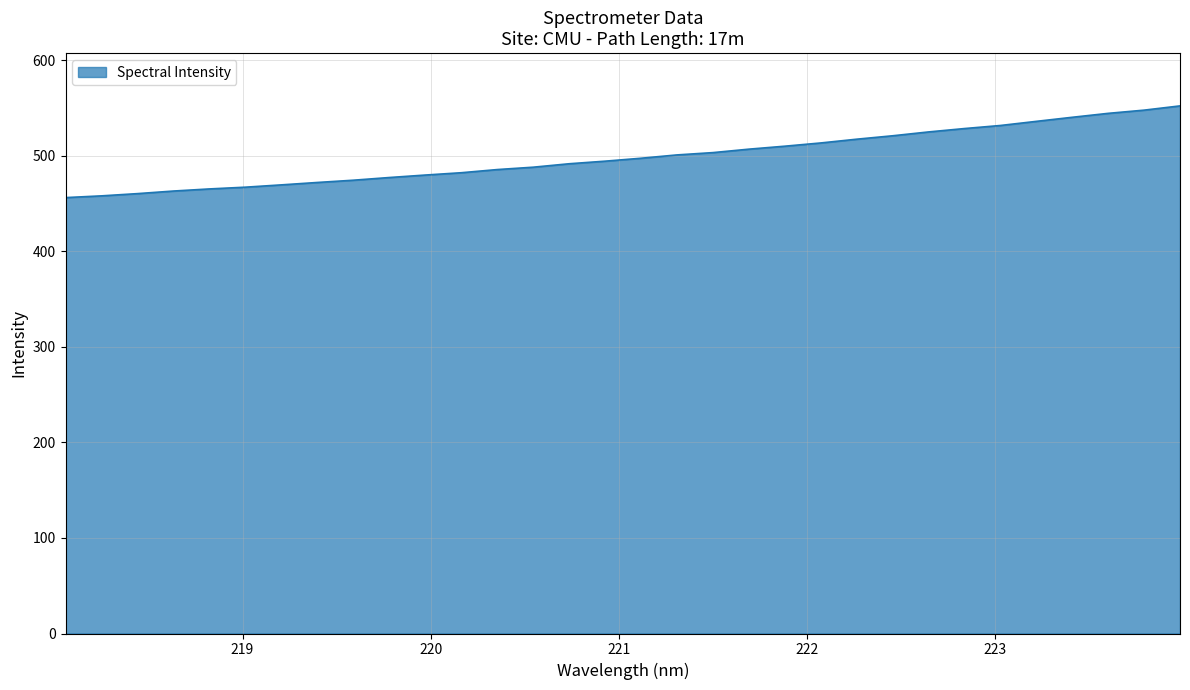

What is the minimum value shown in the chart?

456.3